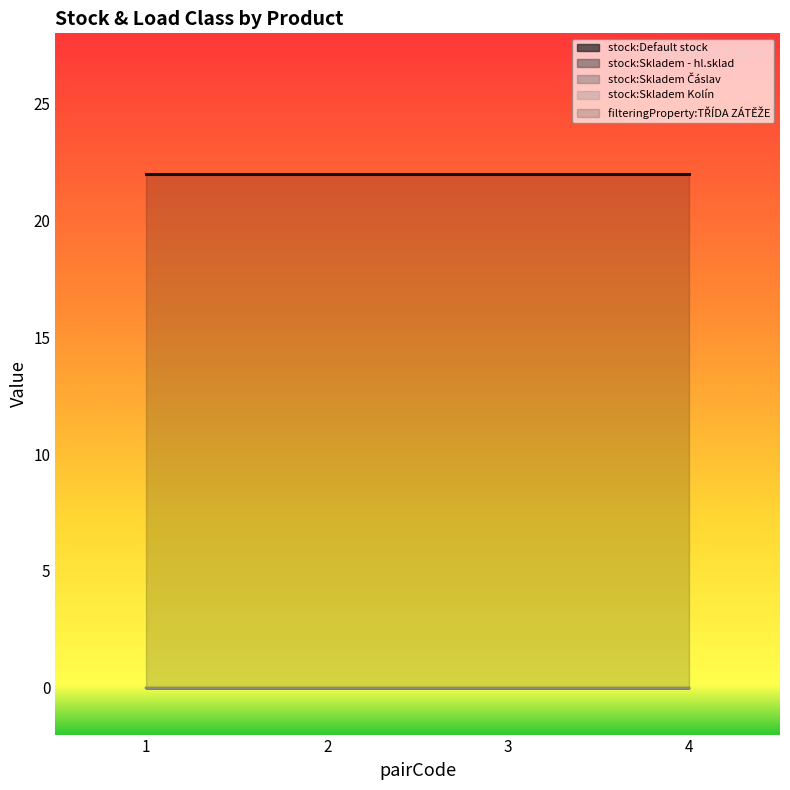

At which category is the sum across all series the highest?

1